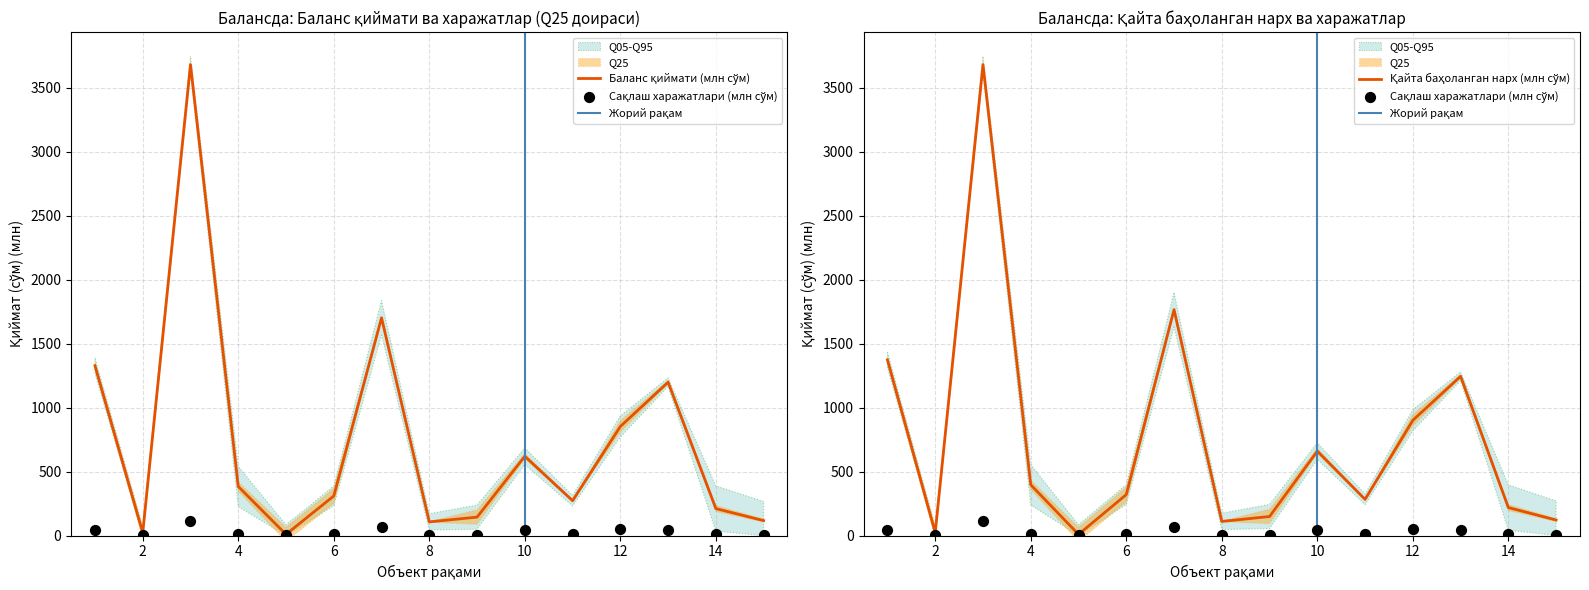

Which series has the widest spread of Y values?

Қолдиқ (баланс) қиймати